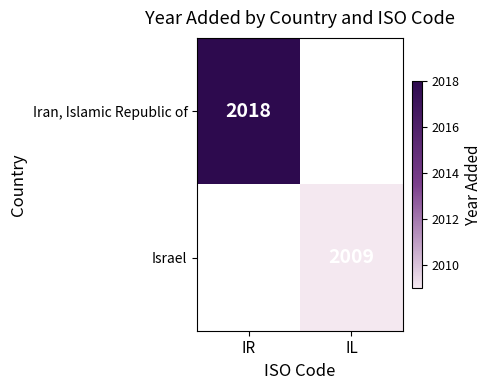

How many series are shown in this chart?

2